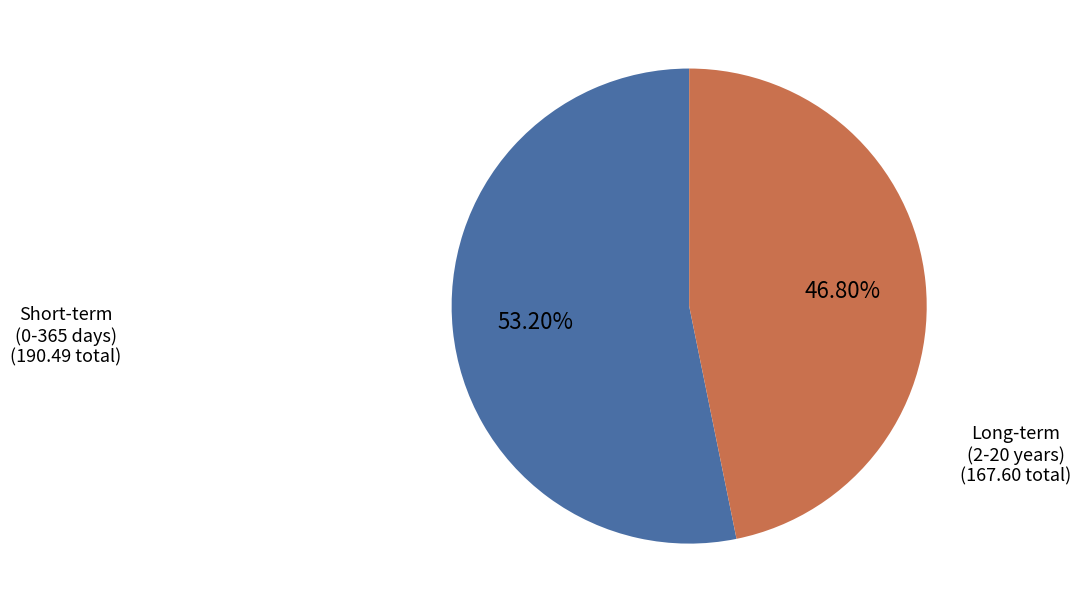

To the nearest percent, what is the difference between the largest and smallest slice percentages?

6%